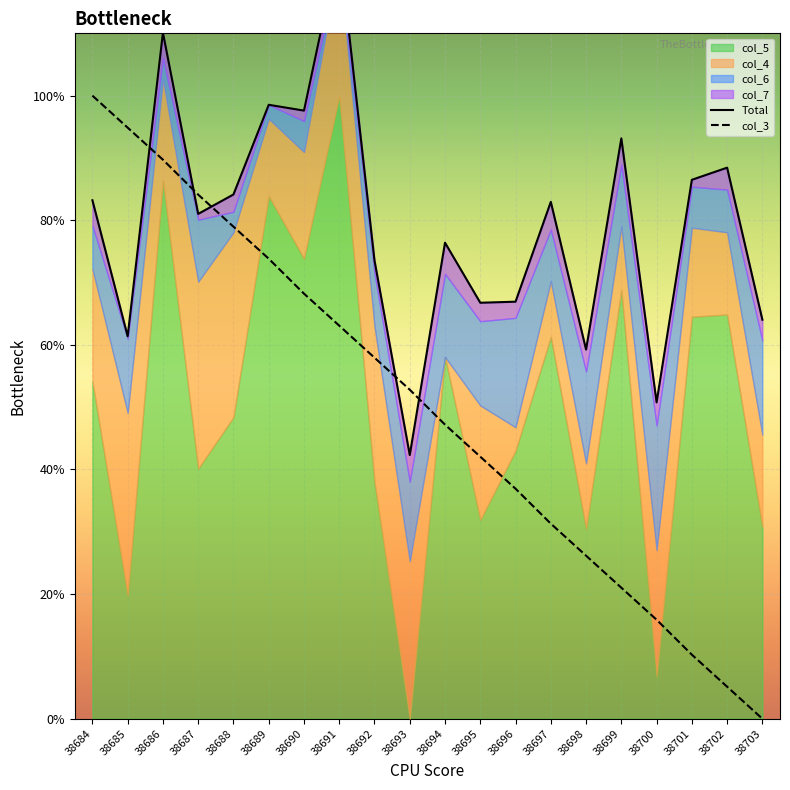

Where is Total nearest to the value 0?

38693